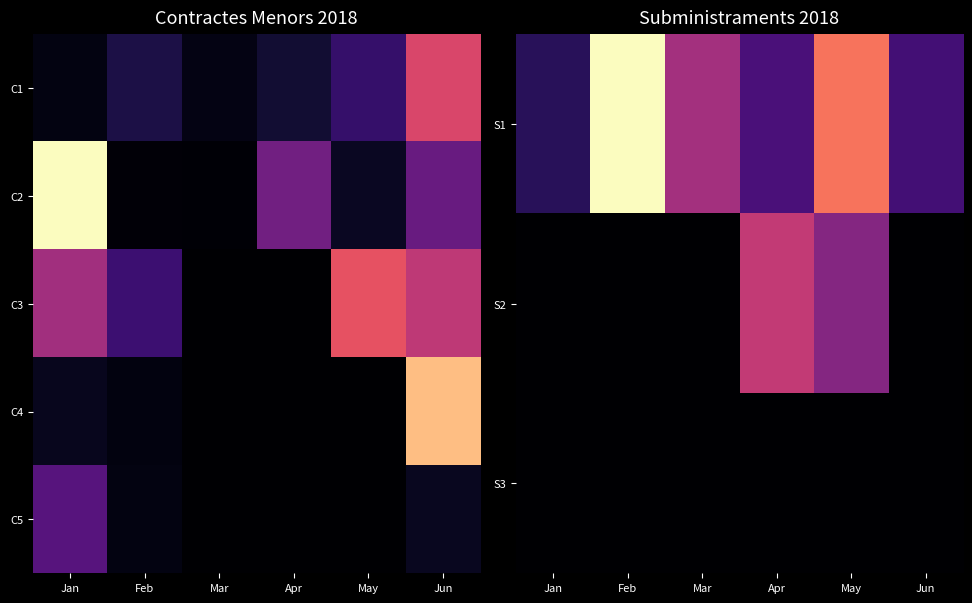

What is the difference between the maximum and minimum values in the S1 series?

4502.4